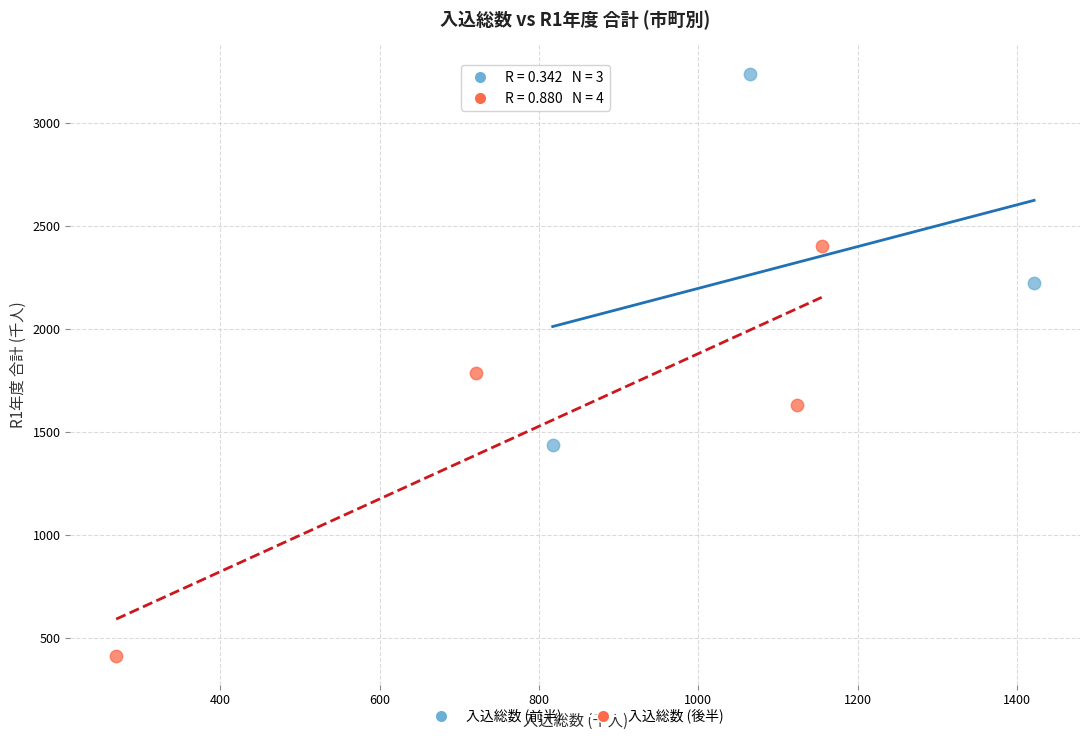

Which series has the widest spread of Y values?

入込総数 (後半)